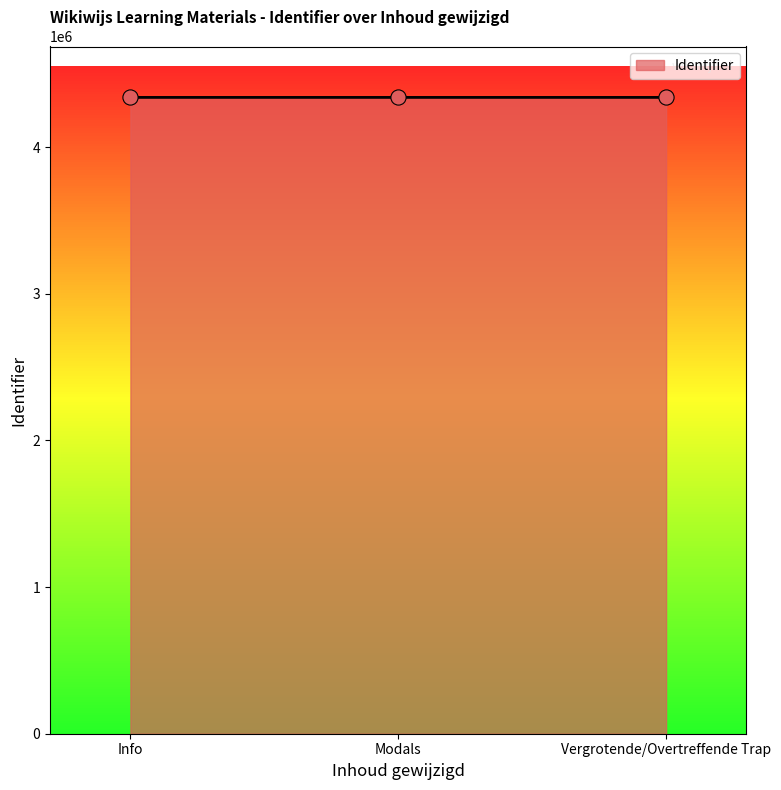

What is the change in value from Modals to Vergrotende/Overtreffende Trap?

+7